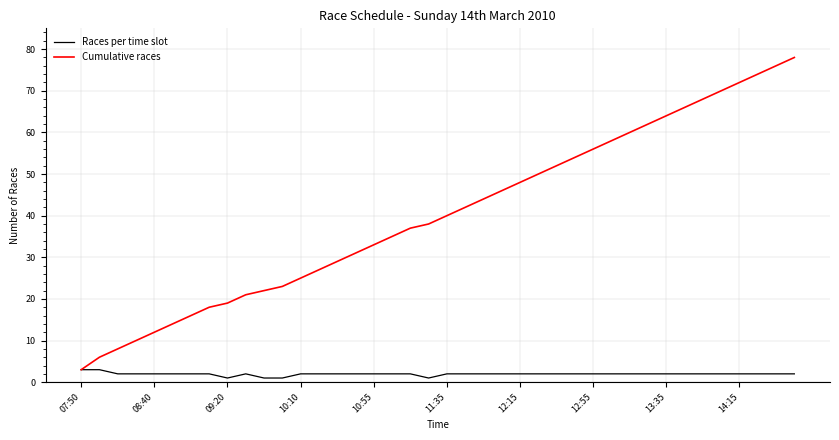

What is the maximum value shown in the chart?

78